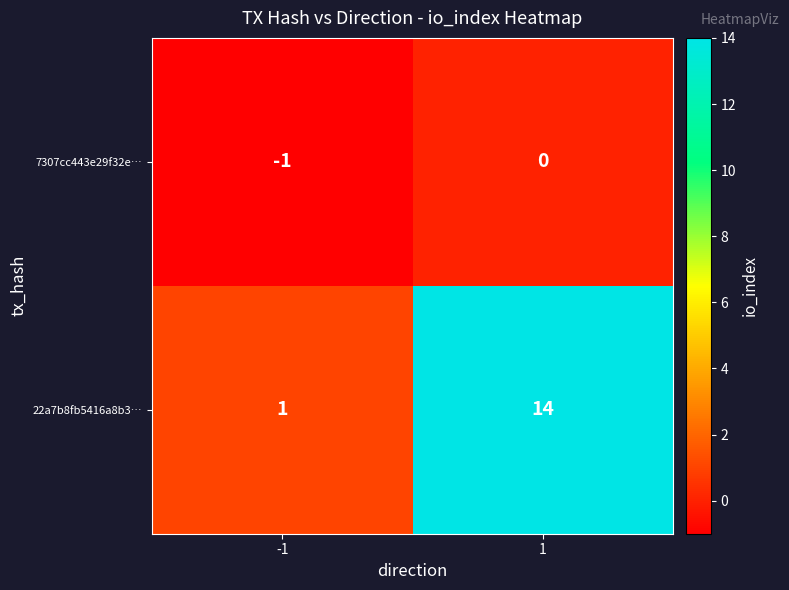

Is it true that 7307cc443e29f32e… equals 0 at -1?

False